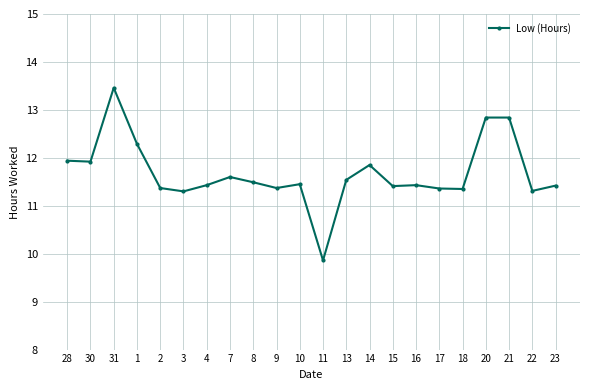

How many categories are shown in the chart?

22